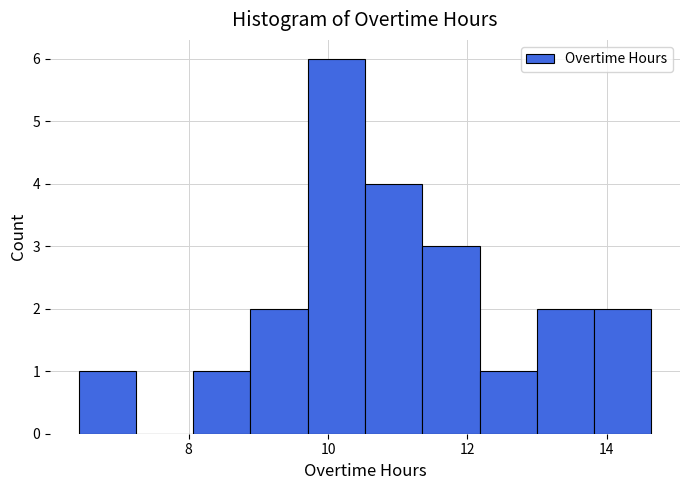

Reading left to right, list every bar in this chart as the range it spans on the x-axis followed by its height. Neither the bar edges nor the heights are printed on the chart, so give them approximately, as read against the axes.

6.4 to 7.2: 1
7.2 to 8.0: 0
8.0 to 8.8: 1
8.8 to 9.8: 2
9.8 to 10.6: 6
10.6 to 11.4: 4
11.4 to 12.2: 3
12.2 to 13.0: 1
13.0 to 13.8: 2
13.8 to 14.6: 2